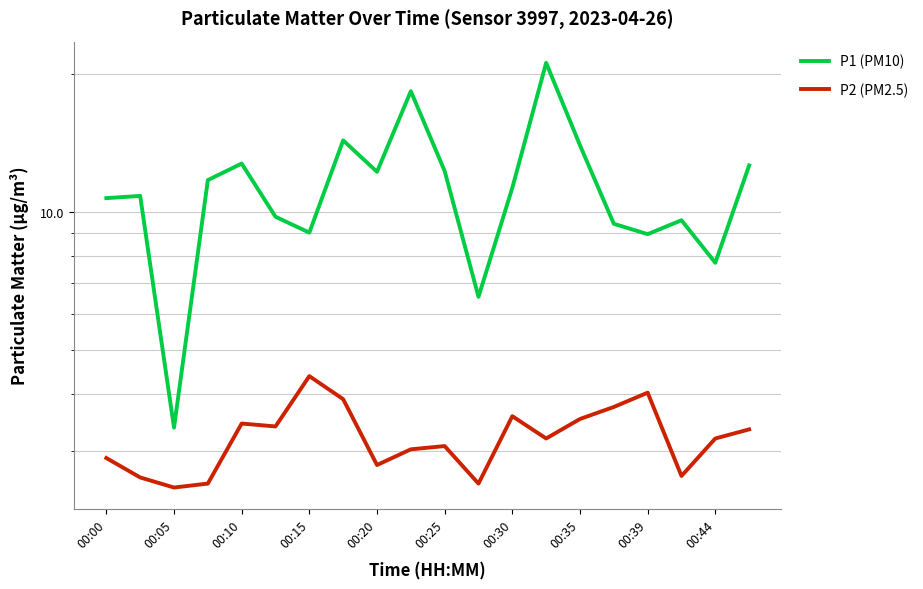

Does the chart display data point markers on the line(s)?

No